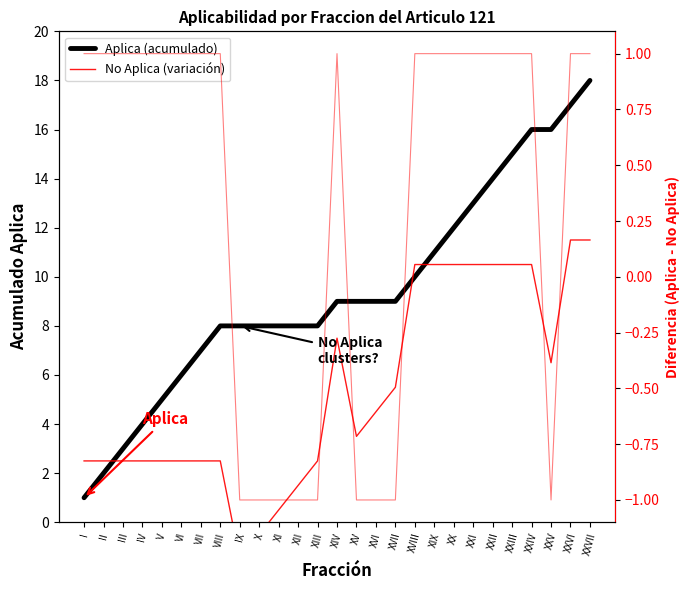

The Aplica (acumulado) series shows 2.2 at IV. True or false?

False